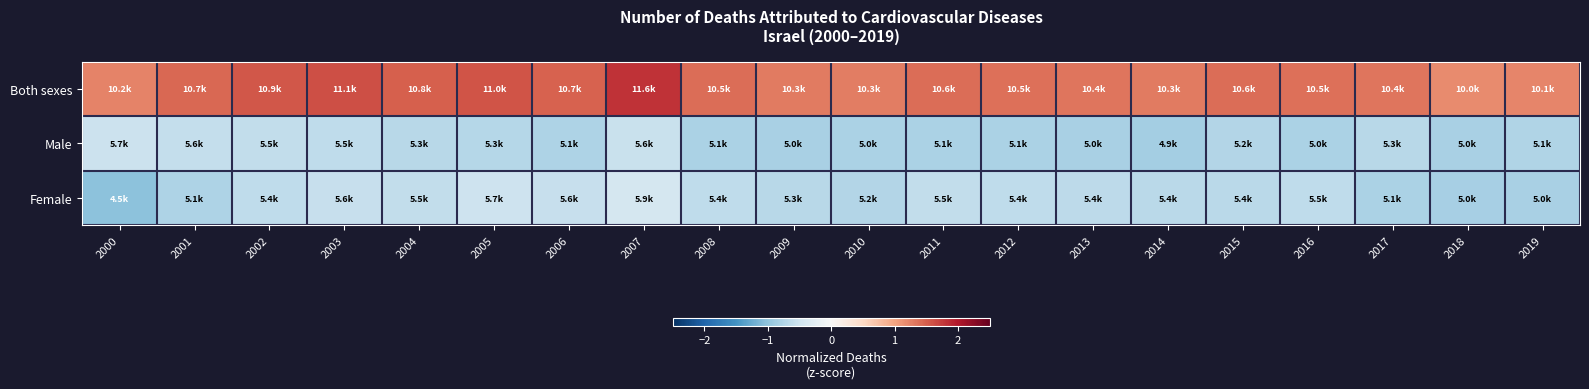

What is the maximum value shown in the chart?

1.8